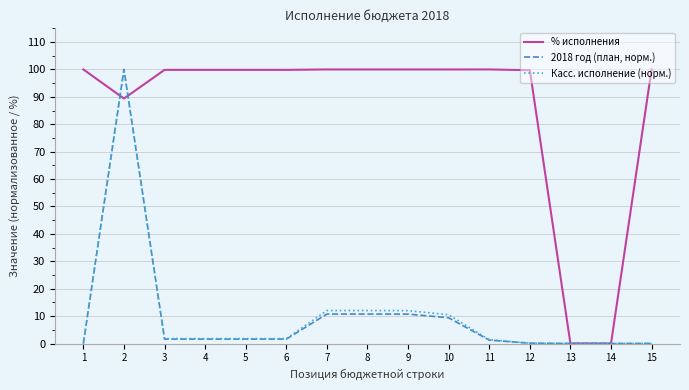

At which category does 2018 год (план, норм.) reach its first local peak?

2